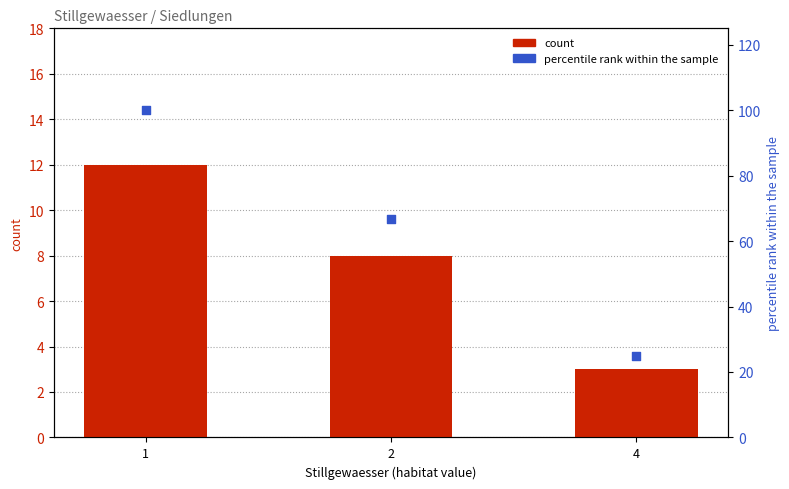

Which series contains the highest Y value?

percentile rank within the sample